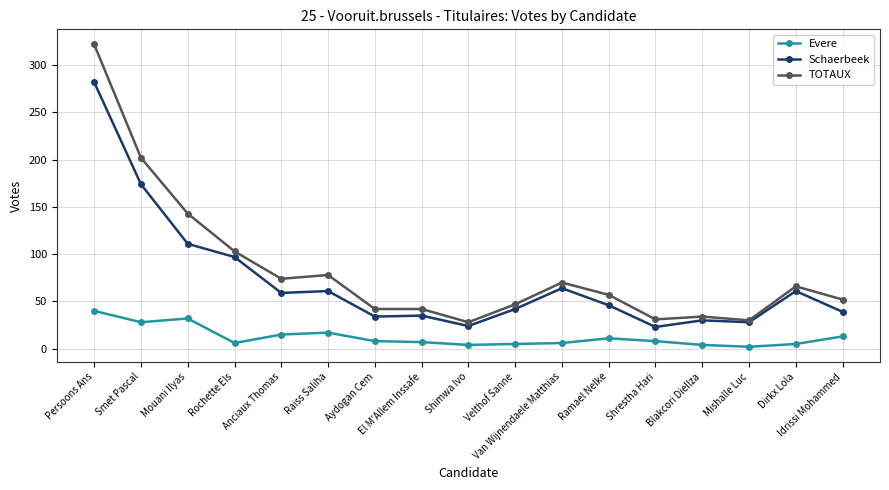

In Evere, how many points are higher than both neighbors (excluding endpoints)?

3